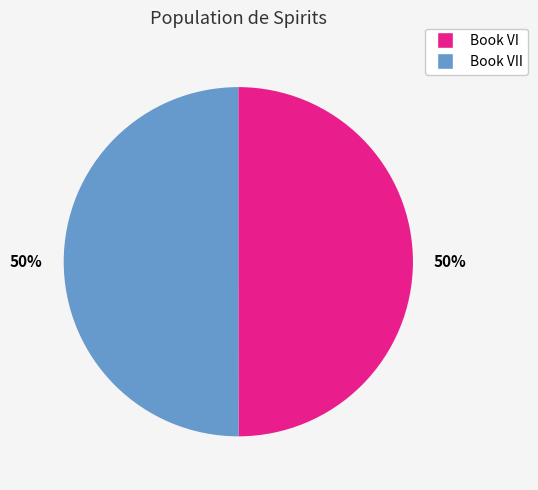

How many slices are in this pie chart?

2